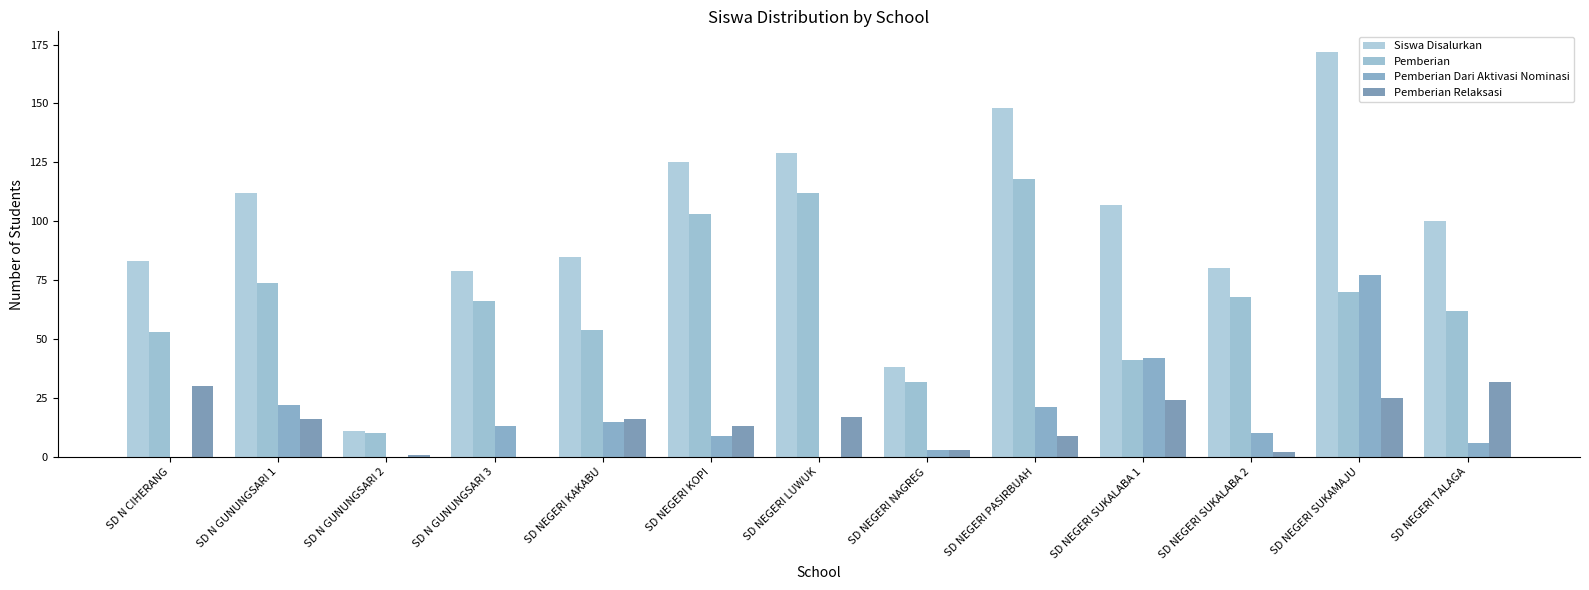

At which category does the chart reach its peak across all series?

SD NEGERI SUKAMAJU